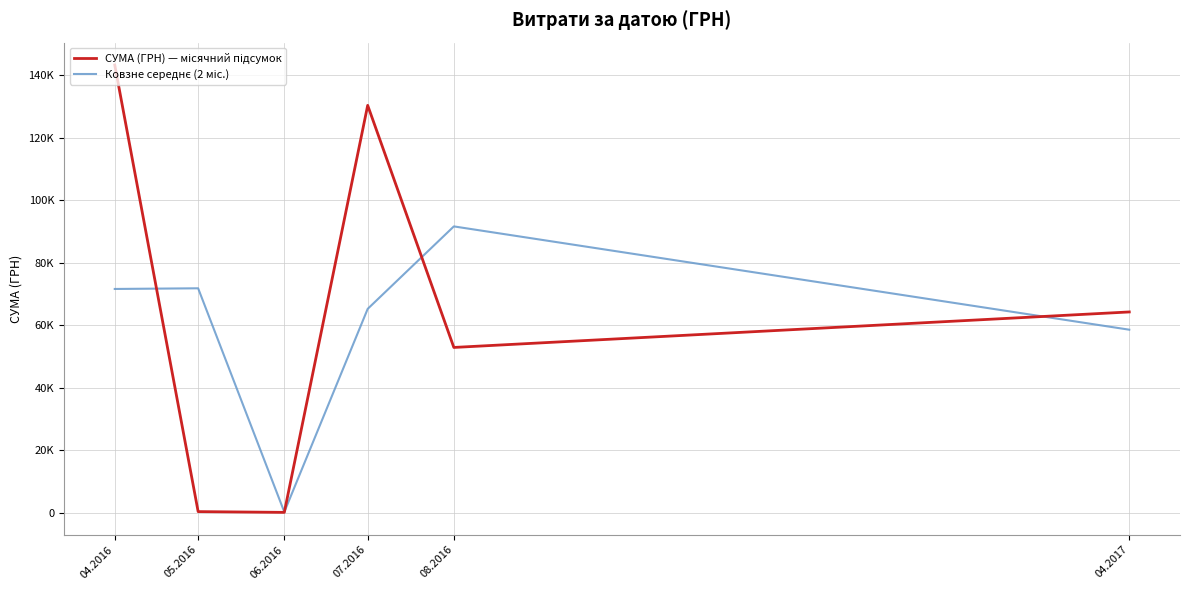

Rank the series at 05.2016 from lowest to highest value.

СУМА (ГРН) — місячний підсумок, Ковзне середнє (2 міс.)